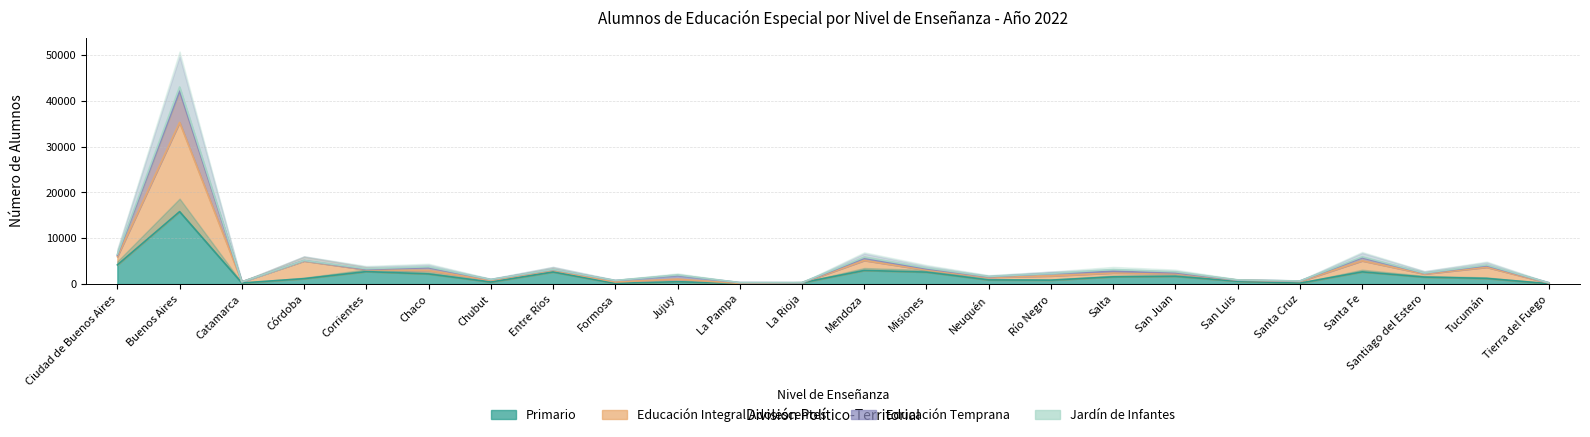

True or false: Educación Integral Adolescentes has a value of 3986 at Tucumán.

True